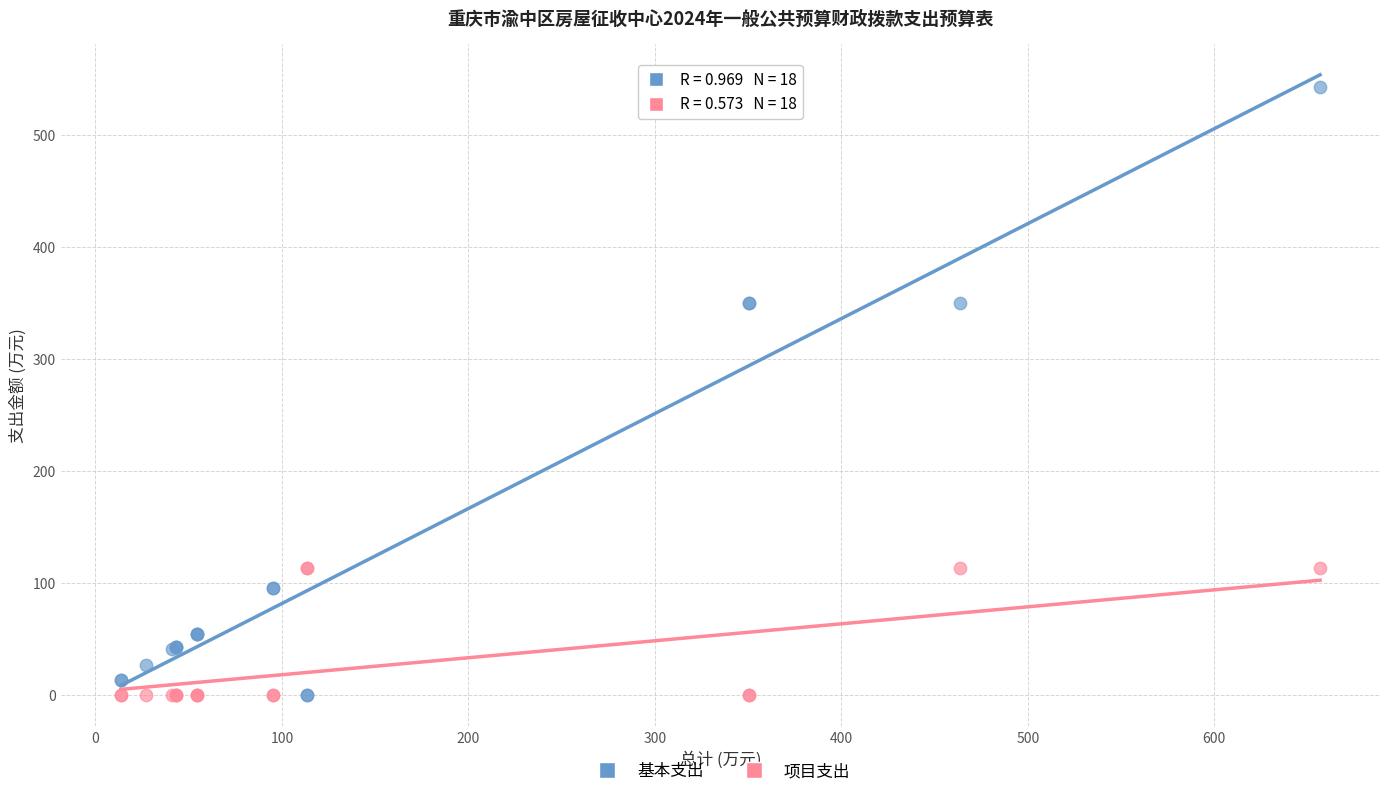

Which series reaches the maximum Y coordinate?

基本支出